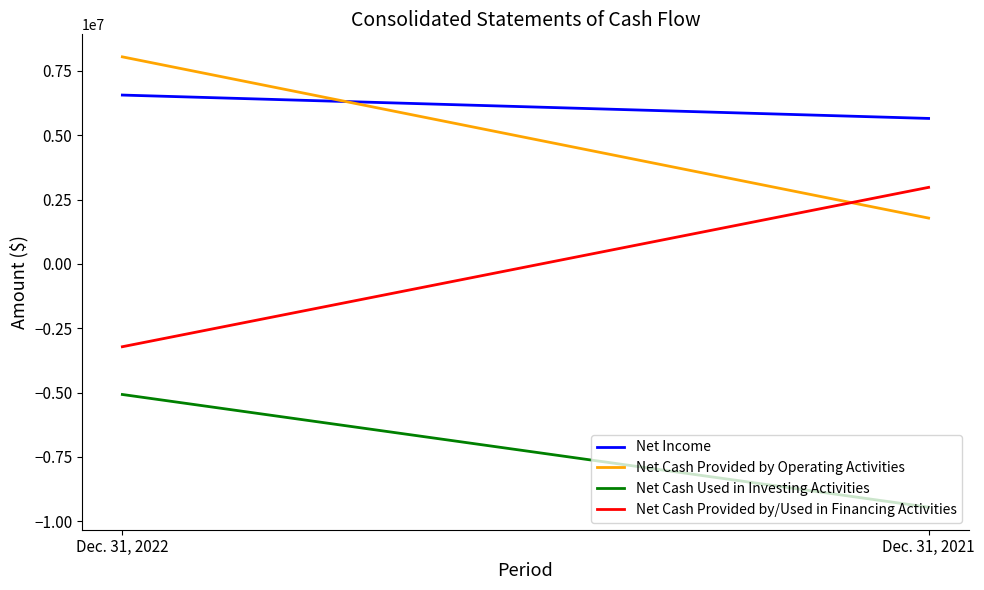

How many values in Net Cash Provided by/Used in Financing Activities are below zero?

1